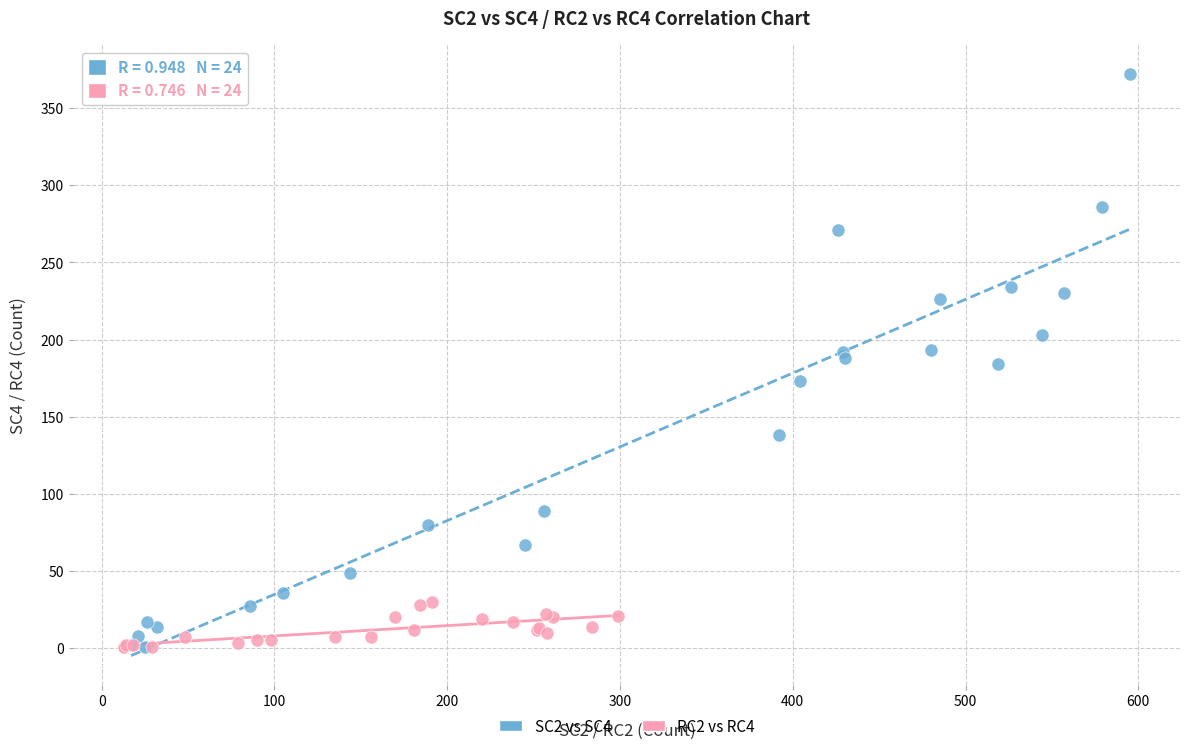

Which series has the largest Y range (max minus min)?

SC2 vs SC4